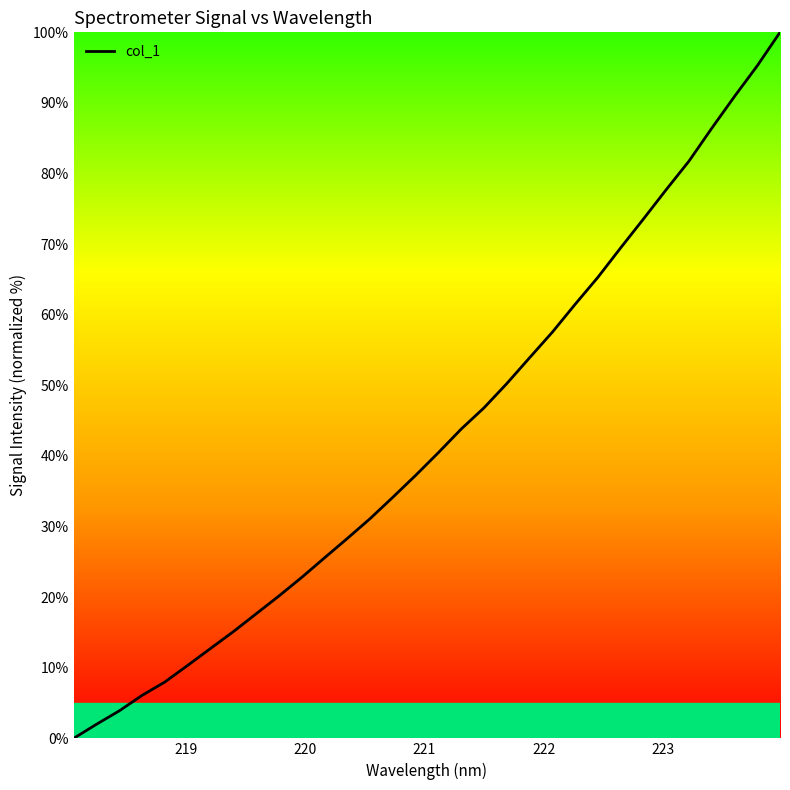

What is the maximum value shown in the chart?

100.0